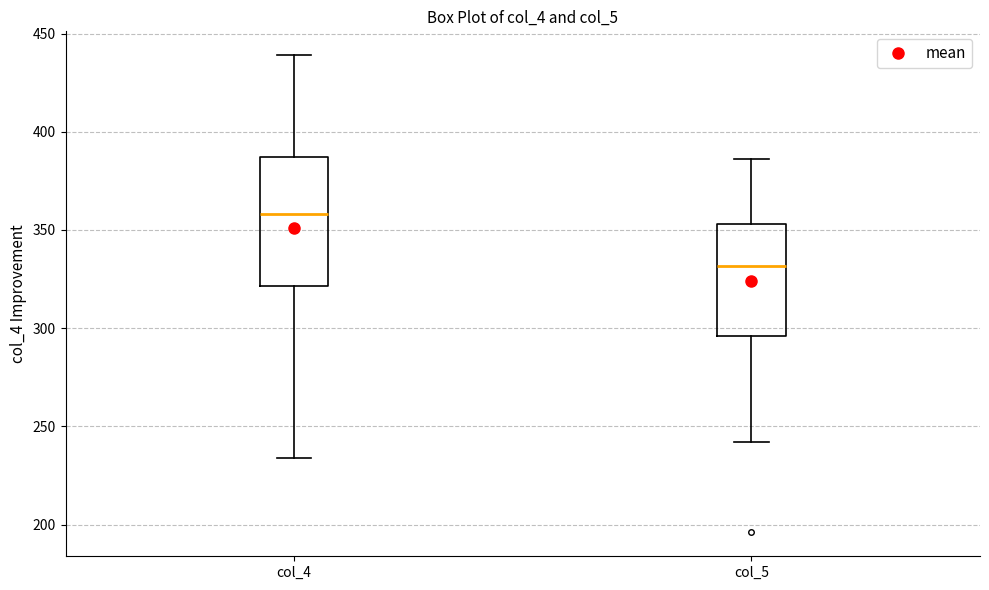

Reading left to right, transcribe this box plot: for each box, give where its median line is, the range the box spans, and where its two whiskers end, as read against the y-axis. The values are not printed on the chart, so give them approximately, as read against the axis.

col_4: median 360, box 320 to 385, whiskers 235 to 440
col_5: median 330, box 295 to 355, whiskers 240 to 385